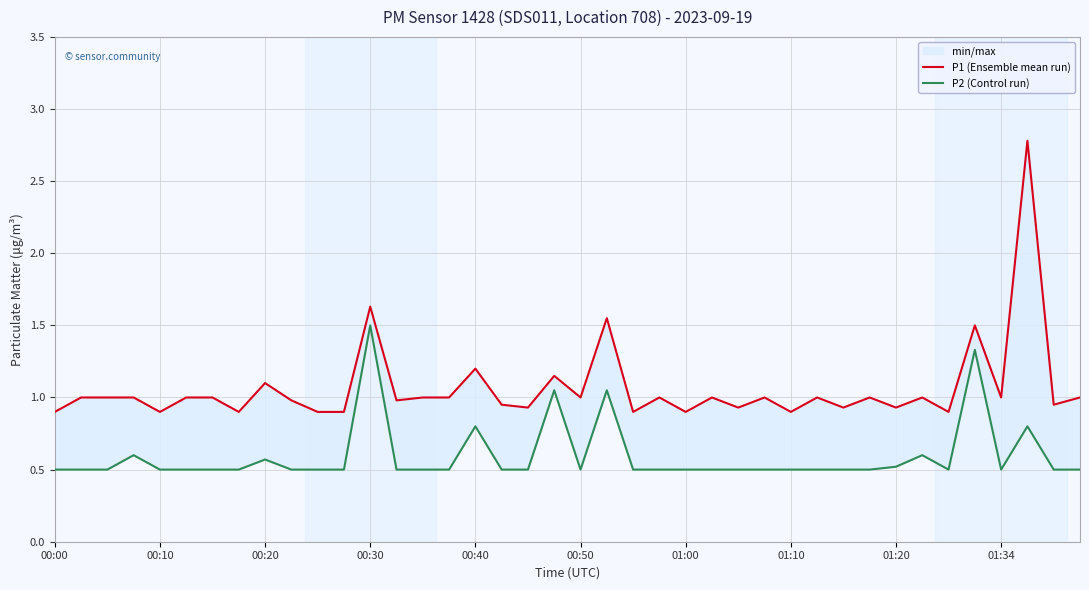

What is the sum of all P2 (Control run) values?

23.8